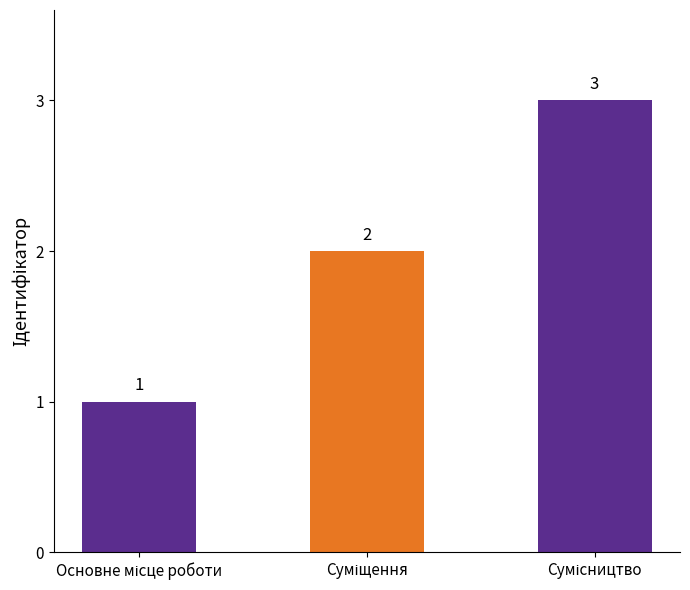

What is the sum of all values?

6